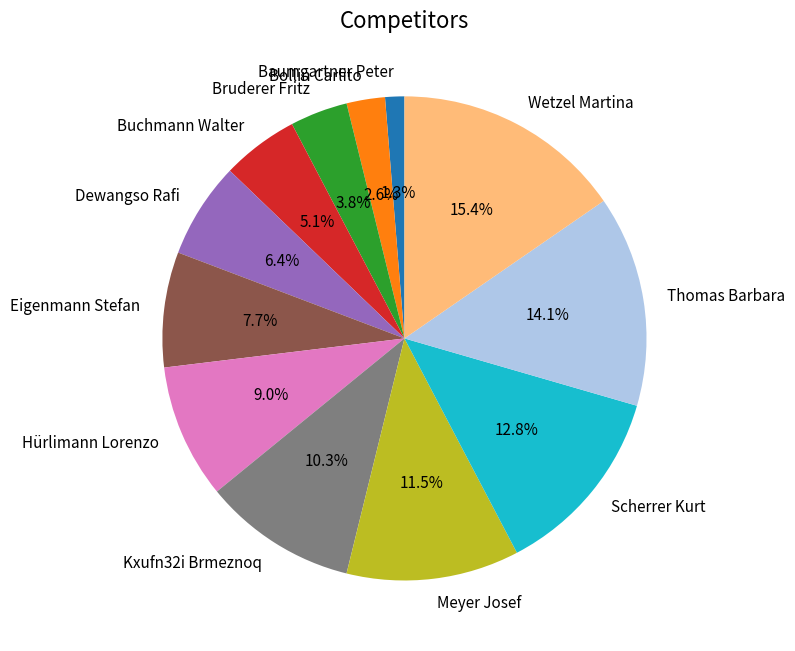

Does any single category account for the majority?

No